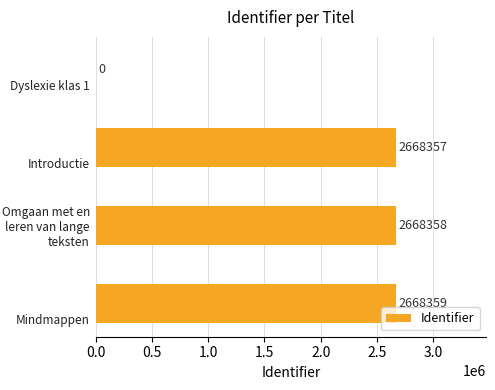

What is the sum of all values?

8005074